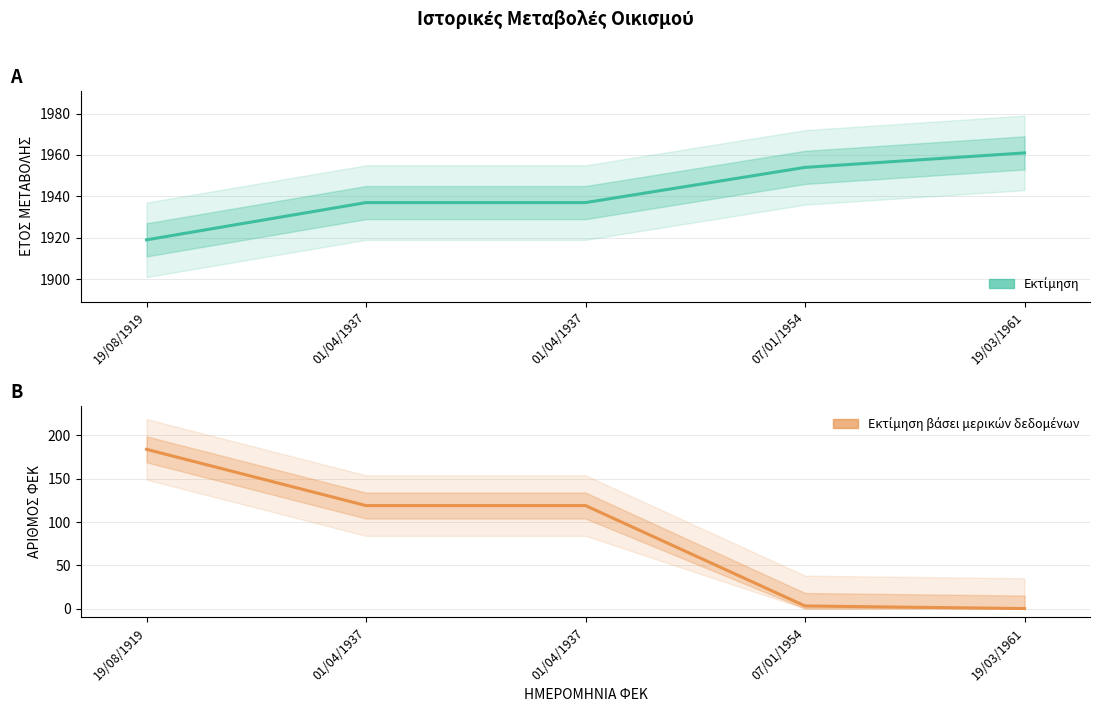

How many values in the ΑΡΙΘΜΟΣ ΦΕΚ series exceed 119?

1